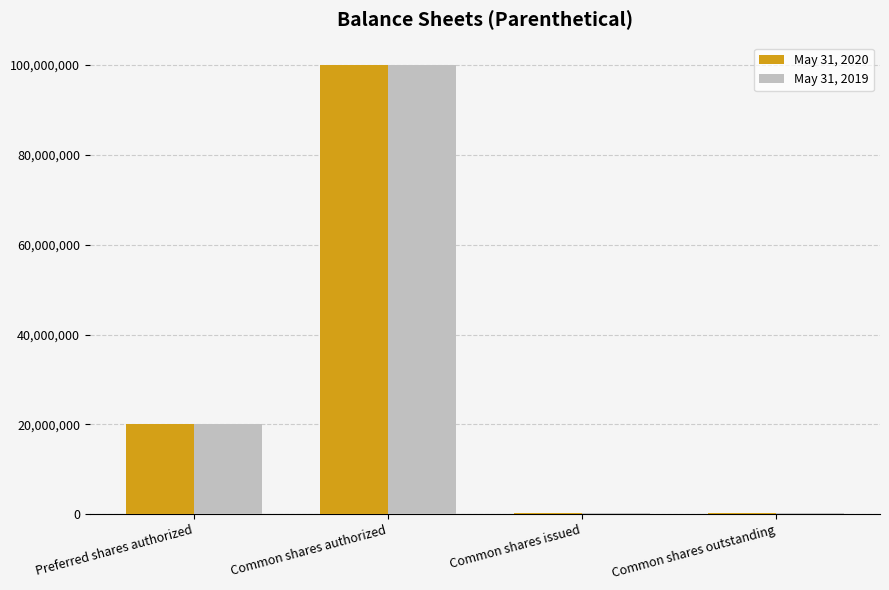

At which category is the sum across all series the highest?

Common shares authorized